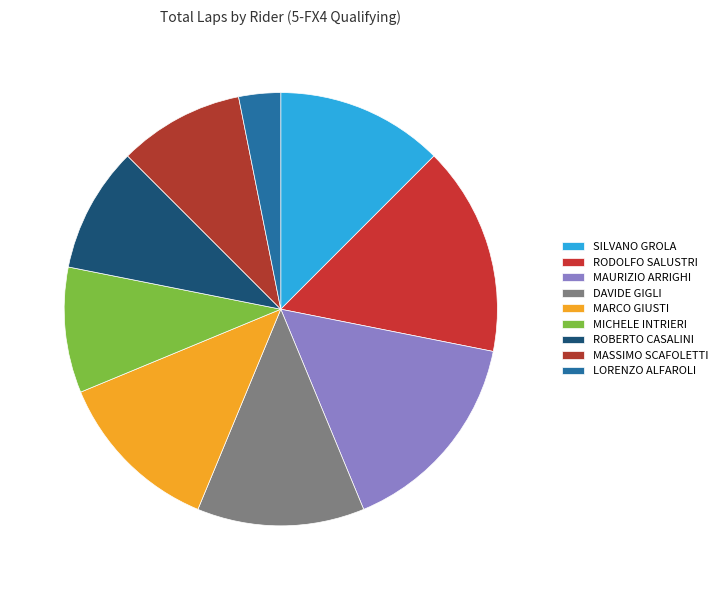

Is DAVIDE GIGLI the majority of the pie?

No